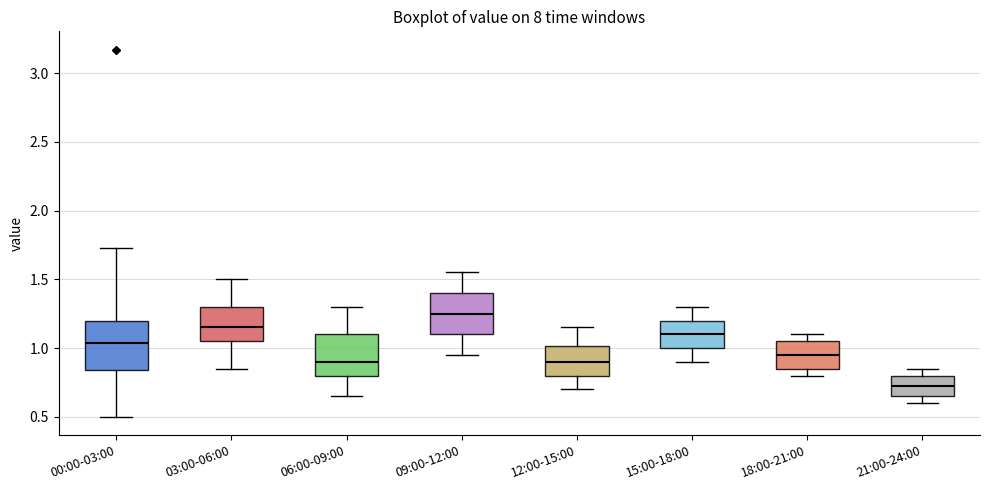

Reading left to right, transcribe this box plot: for each box, give where its median line is, the range the box spans, and where its two whiskers end, as read against the y-axis. The values are not printed on the chart, so give them approximately, as read against the axis.

00:00-03:00: median 1.05, box 0.85 to 1.20, whiskers 0.50 to 1.75
03:00-06:00: median 1.15, box 1.05 to 1.30, whiskers 0.85 to 1.50
06:00-09:00: median 0.90, box 0.80 to 1.10, whiskers 0.65 to 1.30
09:00-12:00: median 1.25, box 1.10 to 1.40, whiskers 0.95 to 1.55
12:00-15:00: median 0.90, box 0.80 to 1.00, whiskers 0.70 to 1.15
15:00-18:00: median 1.10, box 1.00 to 1.20, whiskers 0.90 to 1.30
18:00-21:00: median 0.95, box 0.85 to 1.05, whiskers 0.80 to 1.10
21:00-24:00: median 0.75, box 0.65 to 0.80, whiskers 0.60 to 0.85